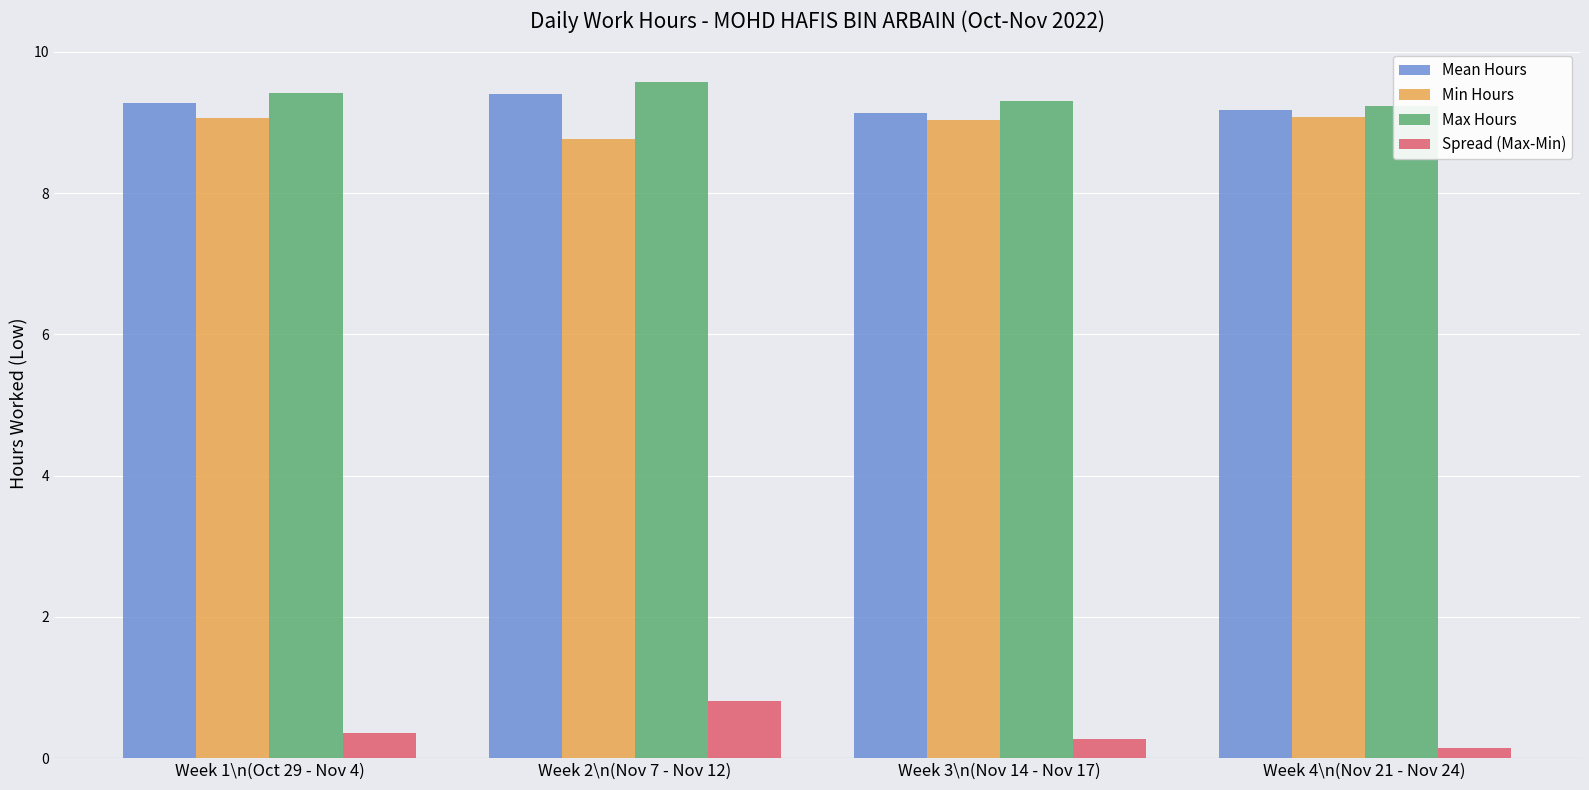

What is the sum of all Mean Hours values?

37.0